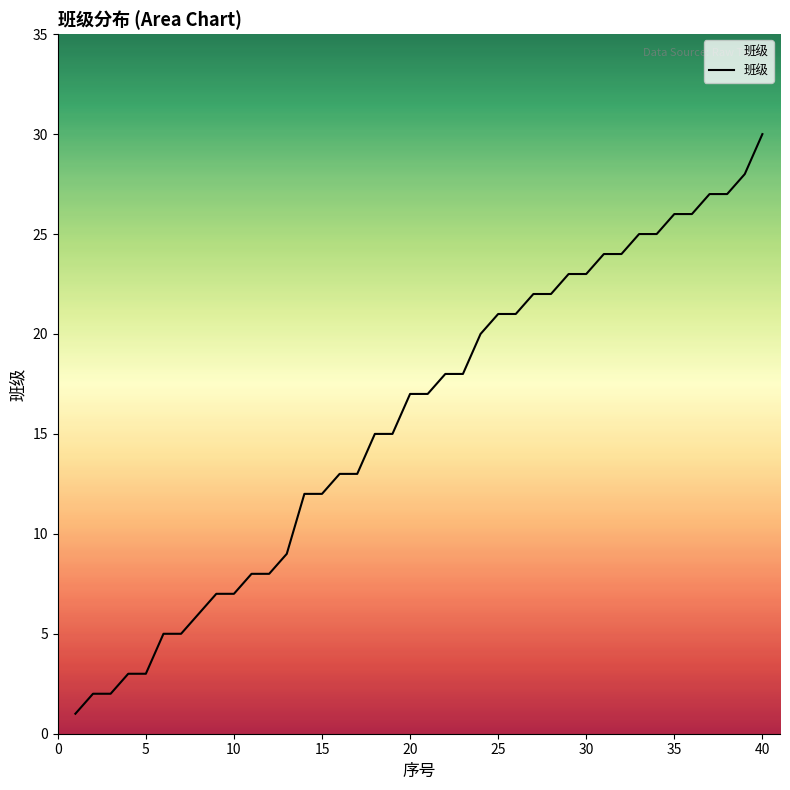

What is the greatest value displayed?

30